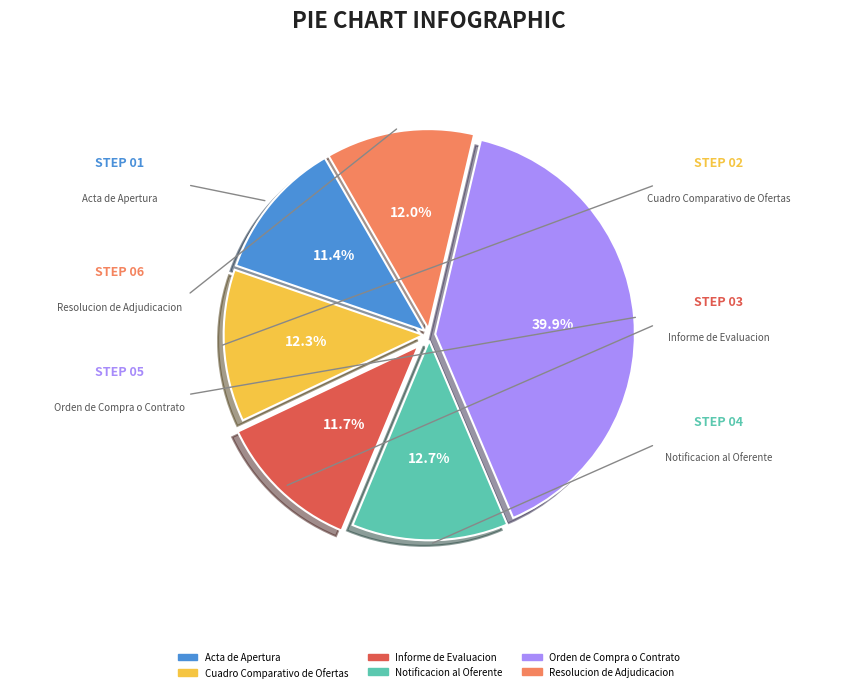

What is the largest slice in the pie chart?

Orden de Compra o Contrato